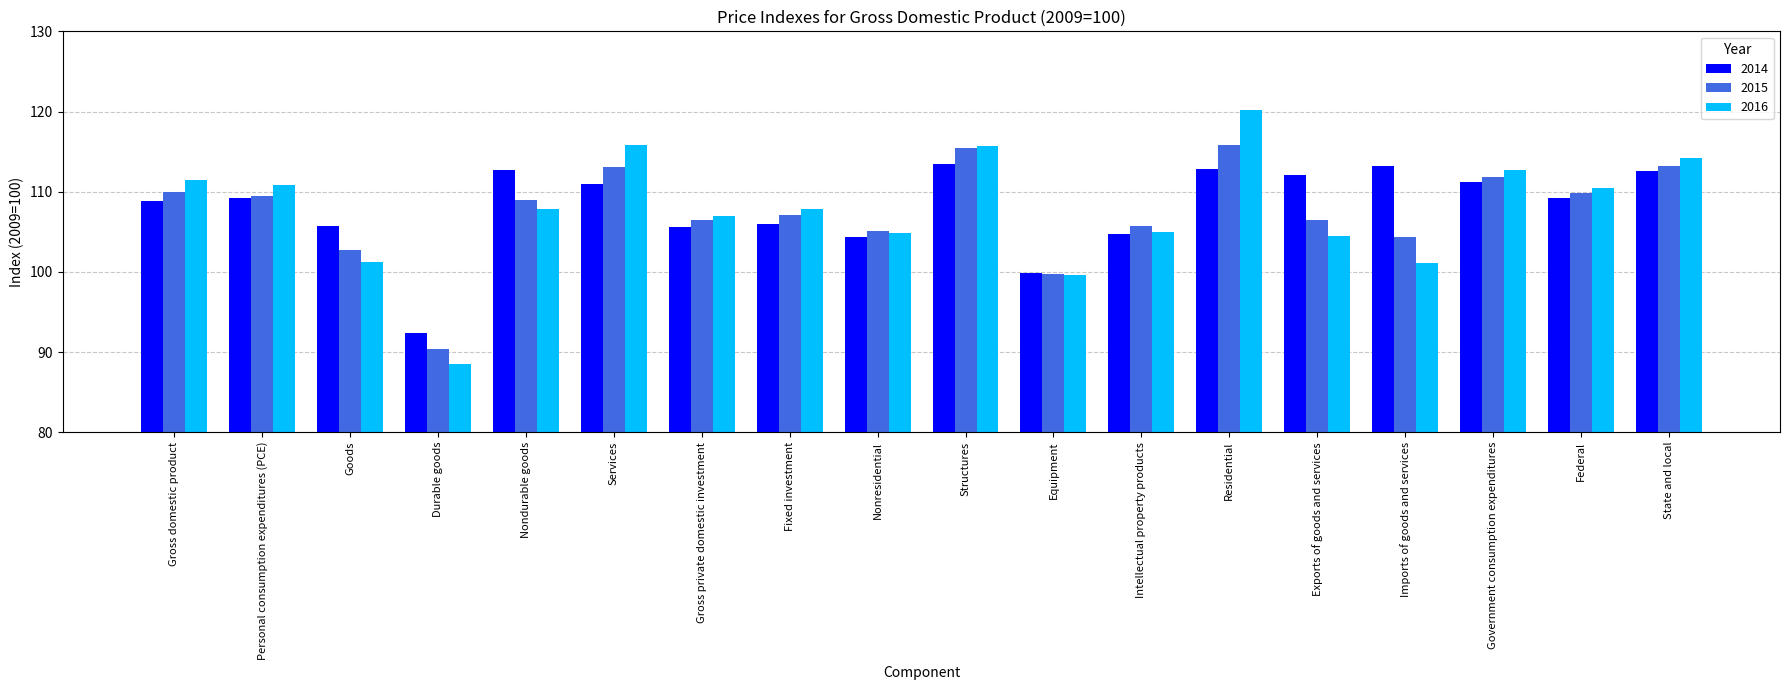

At which category is the sum across all series the highest?

Residential